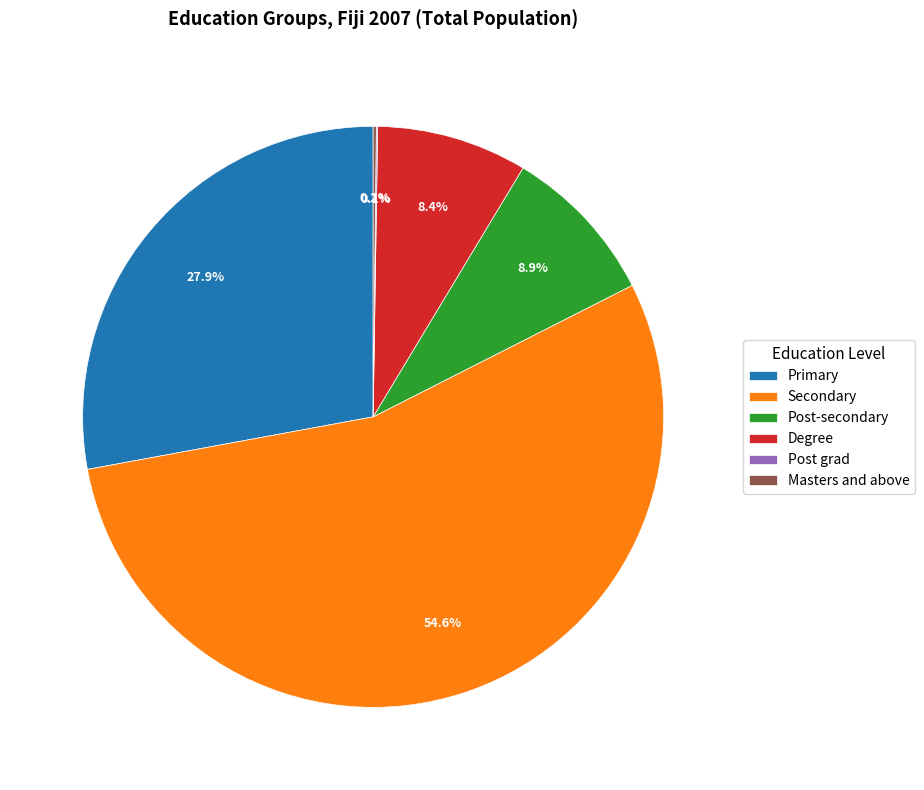

Which category has the biggest portion of the pie?

Secondary